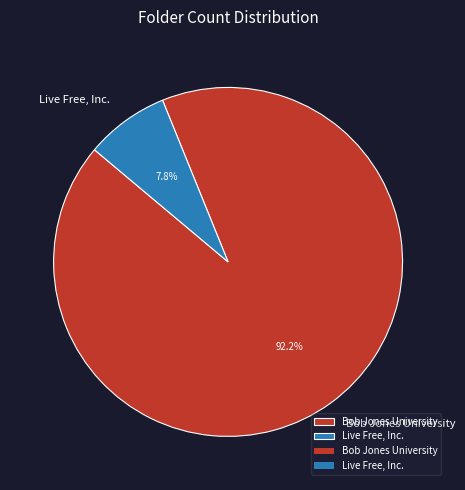

What percentage do Live Free, Inc. and Bob Jones University together represent?

100.0%